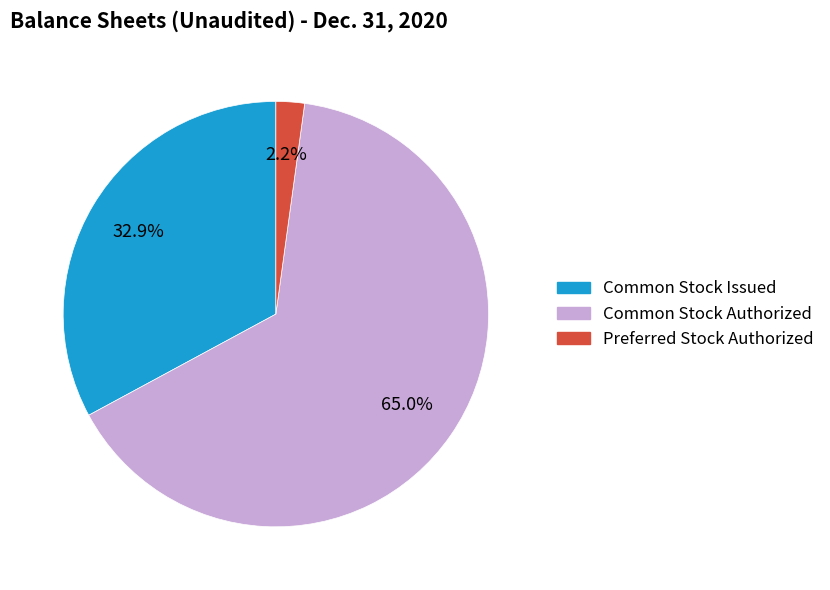

Is there any slice that represents more than half of the pie?

Yes